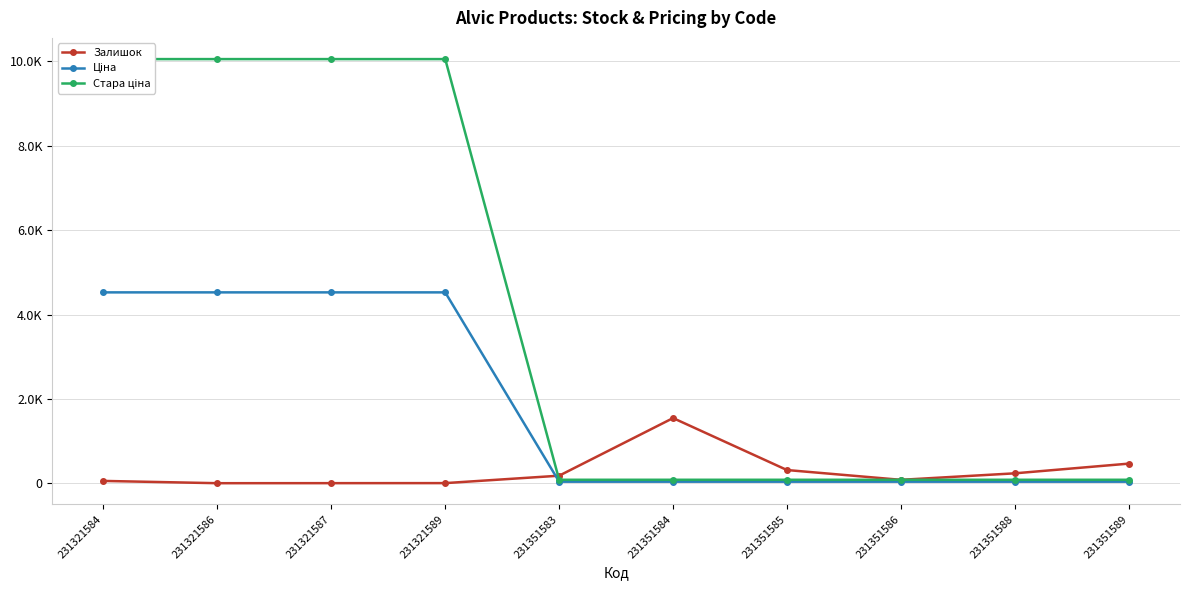

True or false: Стара ціна and Залишок cross at least once.

True